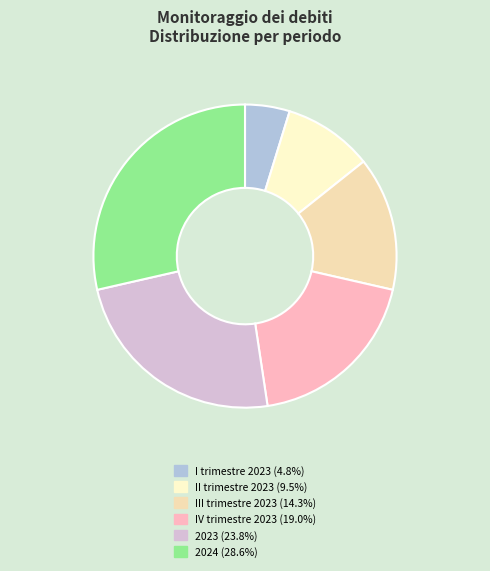

What is the largest slice in the pie chart?

Monitoraggio dei debiti 2024